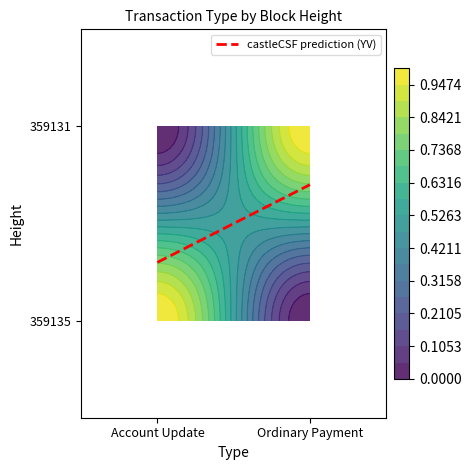

Is the value of 359131 at Account Update greater than the value of 359135 at Account Update?

No